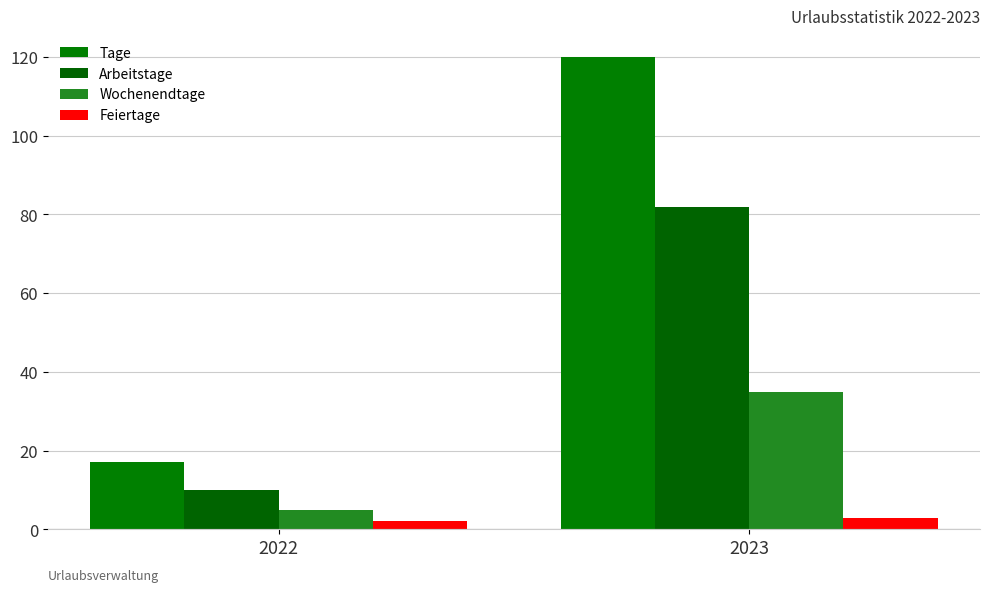

At which category is the sum across all series the highest?

2023